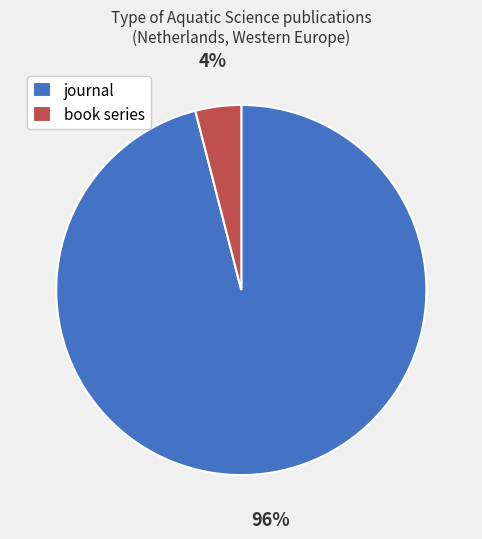

Which has a higher value, journal or book series?

journal